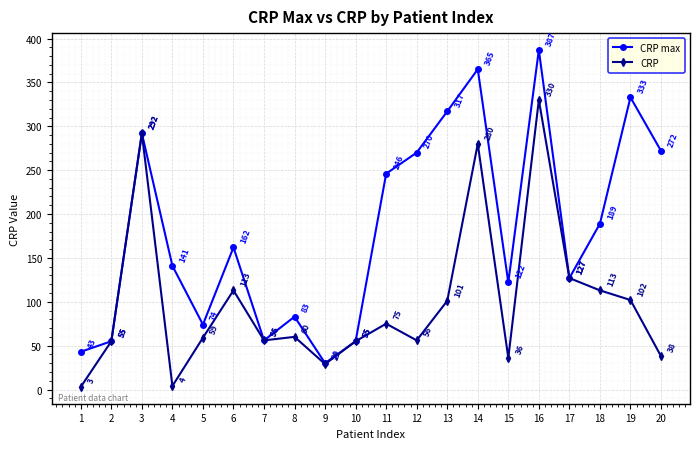

Where does the CRP series first go above 60?

3